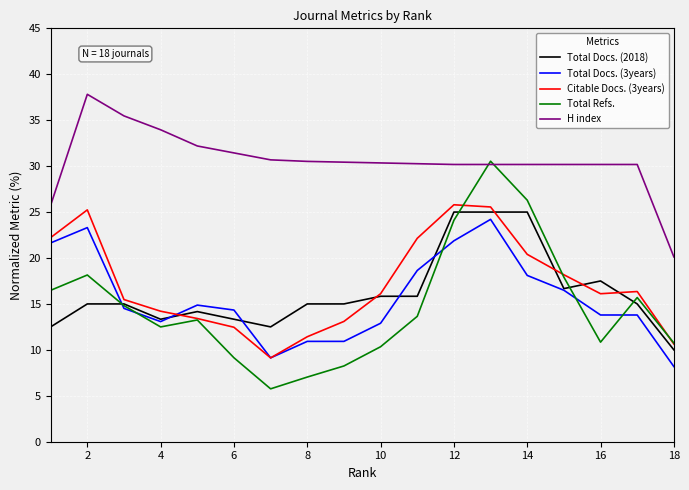

Which series has the widest spread of values?

Total Refs.